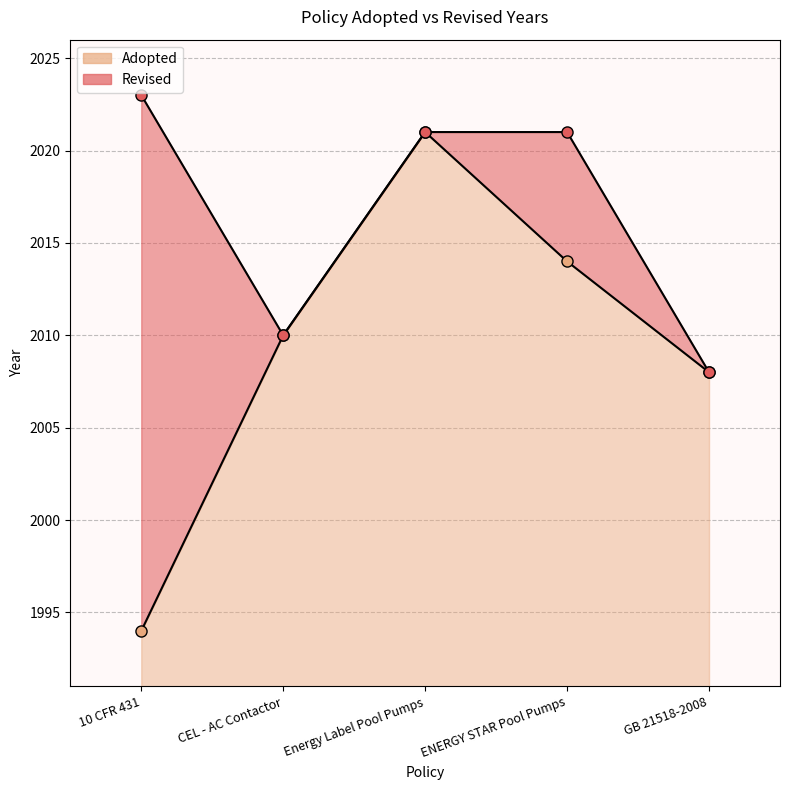

Does the chart display data point markers on the line(s)?

Yes